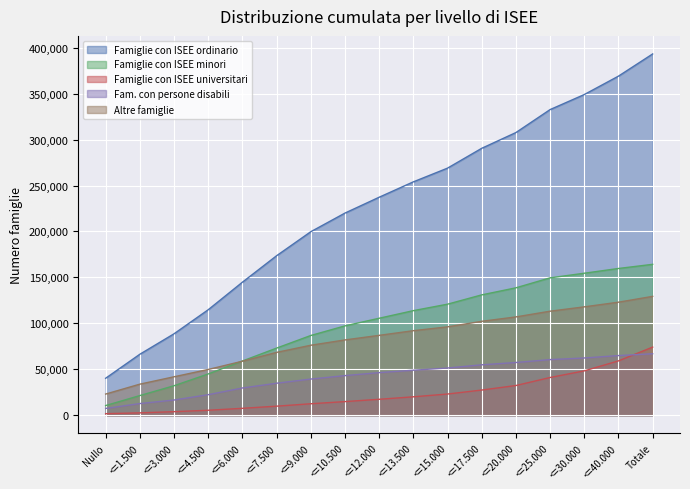

Count the number of data series in this chart.

5